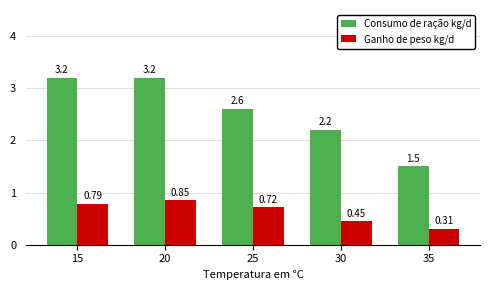

Which series has the widest spread of values?

Consumo de ração kg/d